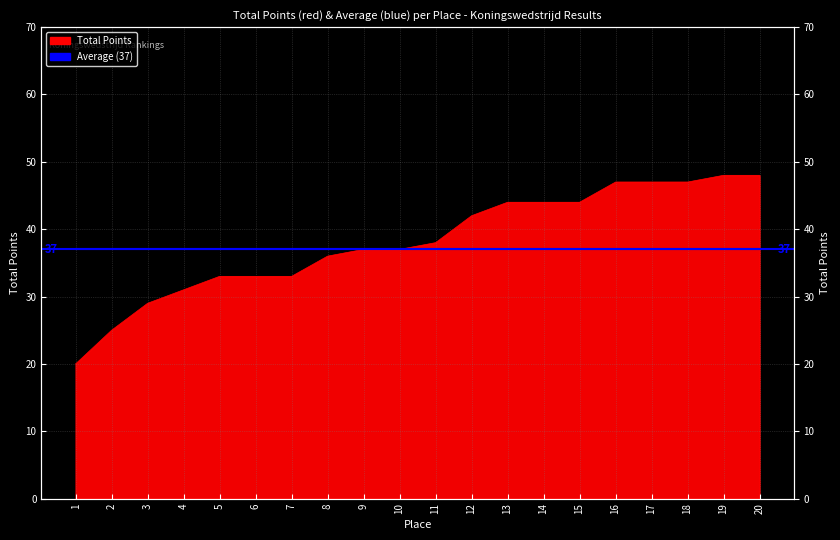

Rank the categories by value from lowest to highest.

1, 2, 3, 4, 5, 6, 7, 8, 9, 10, 11, 12, 13, 14, 15, 16, 17, 18, 19, 20